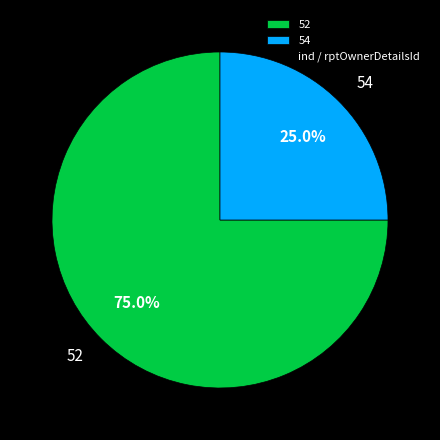

Does 52 represent more than half of the total?

Yes